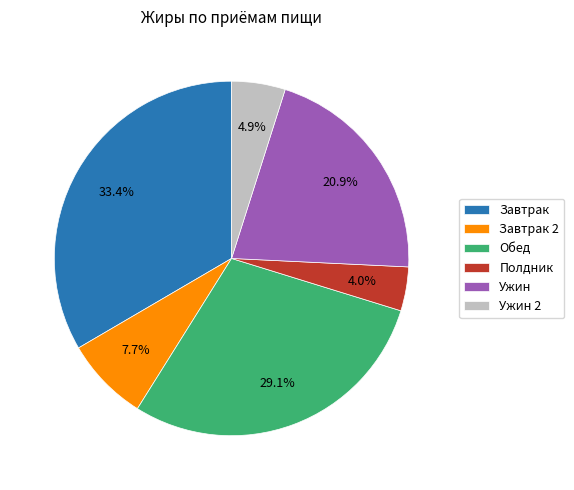

Is it true that Ужин 2 is 5% of the pie?

True